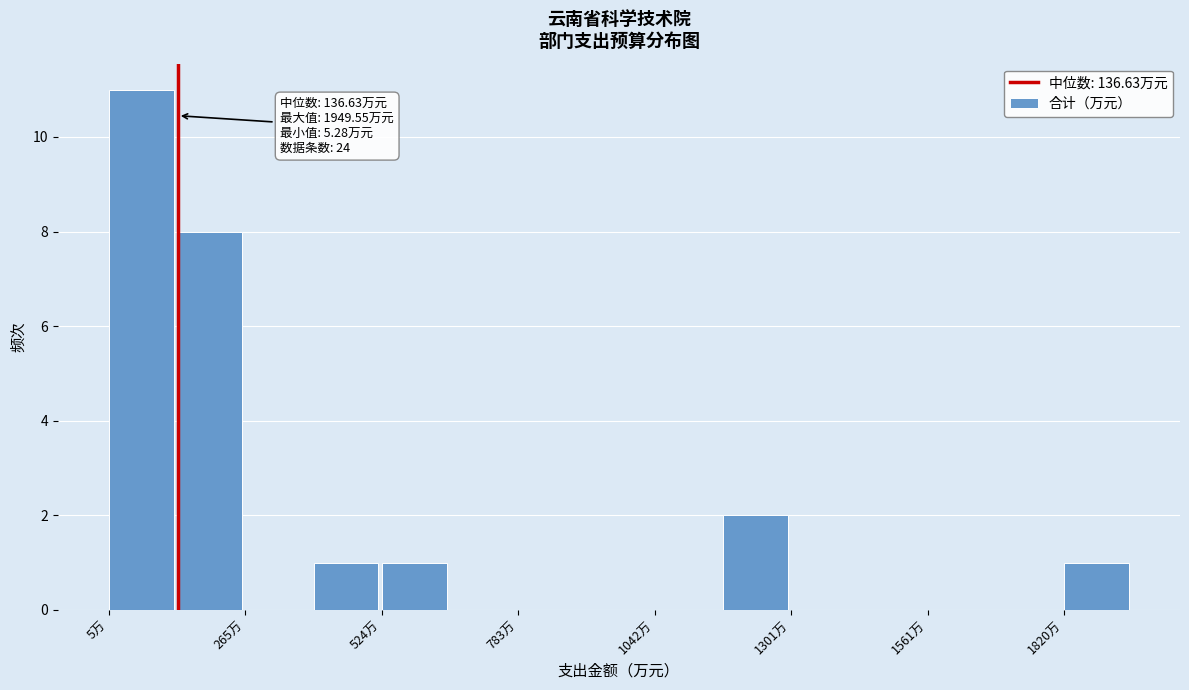

Read against the x-axis, roughly where is the centre of the tallest bar?

50